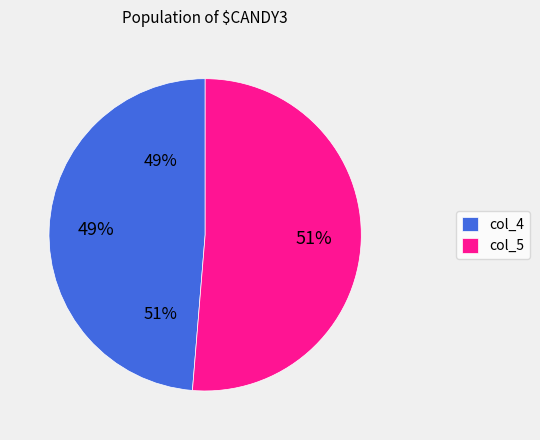

Is there a majority slice in this chart?

Yes